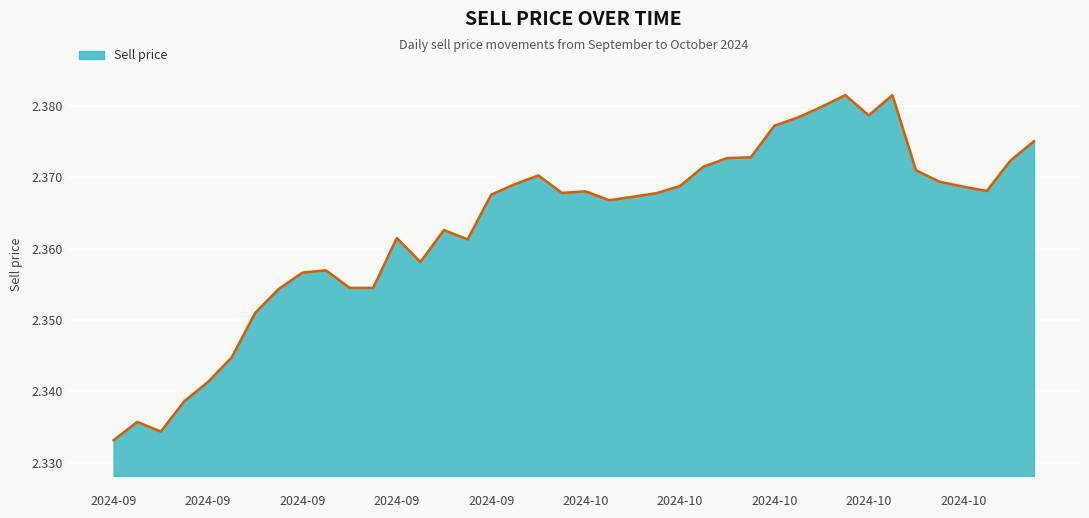

List the labels in order of value, smallest first.

2024-09-04, 2024-09-06, 2024-09-05, 2024-09-09, 2024-09-10, 2024-09-11, 2024-09-12, 2024-09-13, 2024-09-18, 2024-09-19, 2024-09-16, 2024-09-17, 2024-09-23, 2024-09-25, 2024-09-20, 2024-09-24, 2024-10-03, 2024-10-04, 2024-09-26, 2024-10-07, 2024-10-01, 2024-10-02, 2024-10-25, 2024-10-24, 2024-10-08, 2024-09-27, 2024-10-23, 2024-09-30, 2024-10-22, 2024-10-09, 2024-10-28, 2024-10-10, 2024-10-11, 2024-10-29, 2024-10-14, 2024-10-15, 2024-10-18, 2024-10-16, 2024-10-17, 2024-10-21